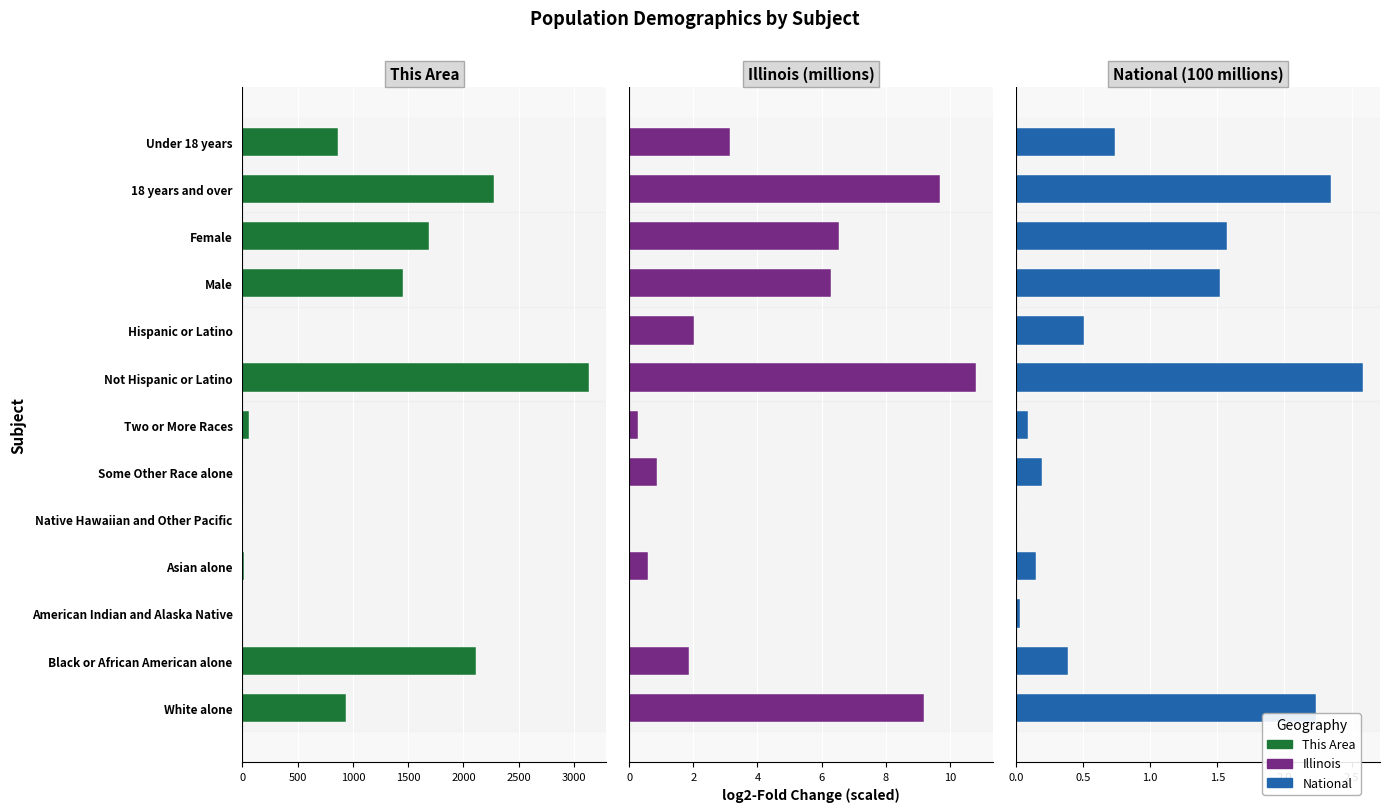

What is the sum of the This Area values at White alone and Male?

2395.0